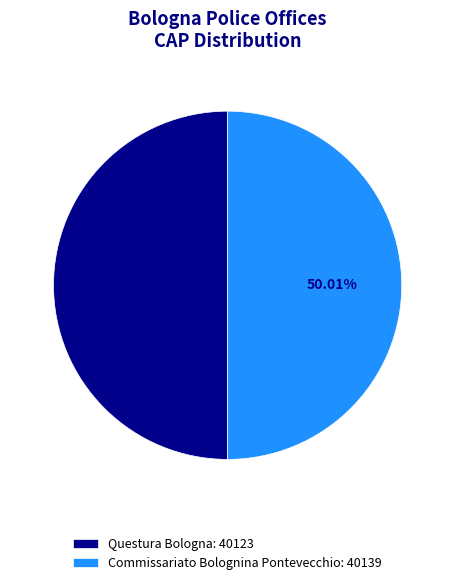

To the nearest percent, what percentage of the pie is Questura Bologna?

50%